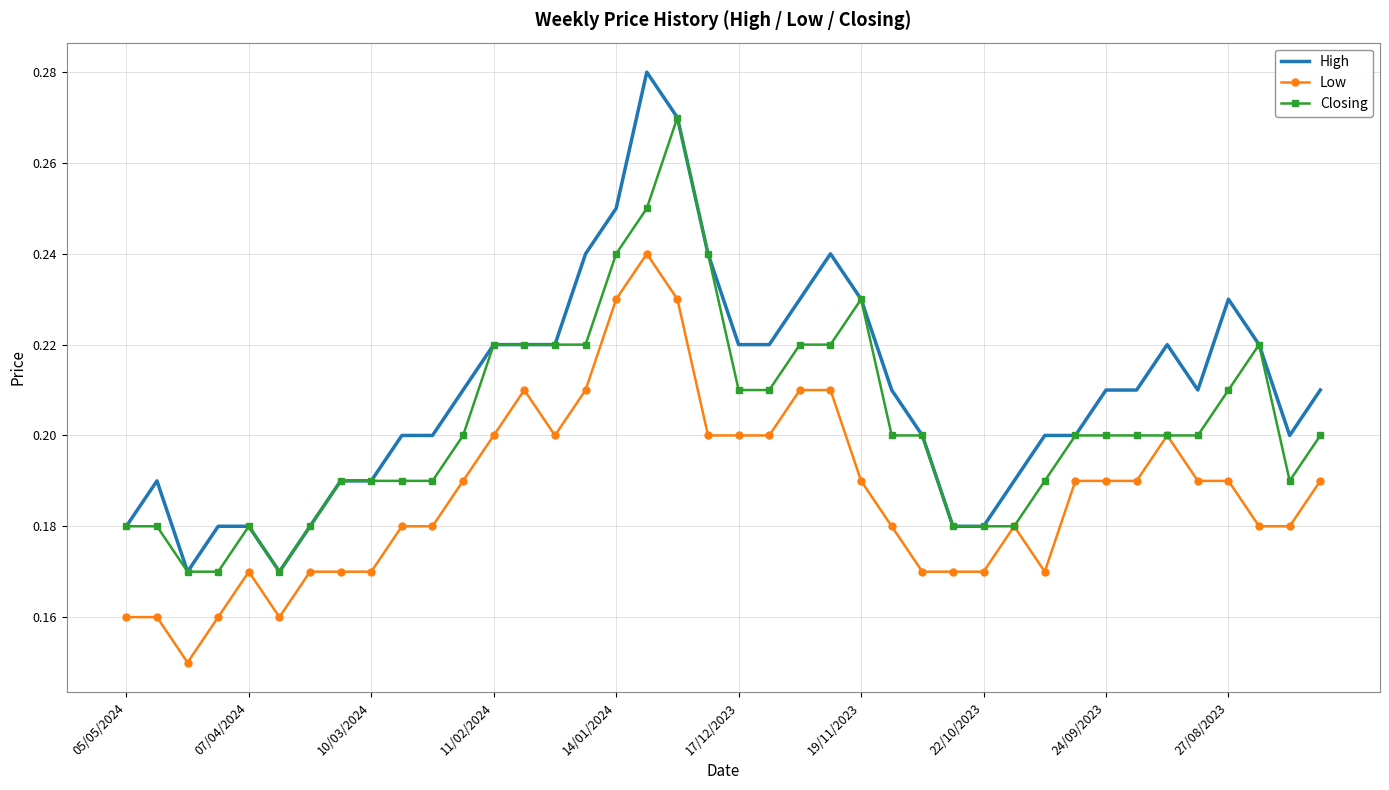

True or false: Low and High cross at least once.

False